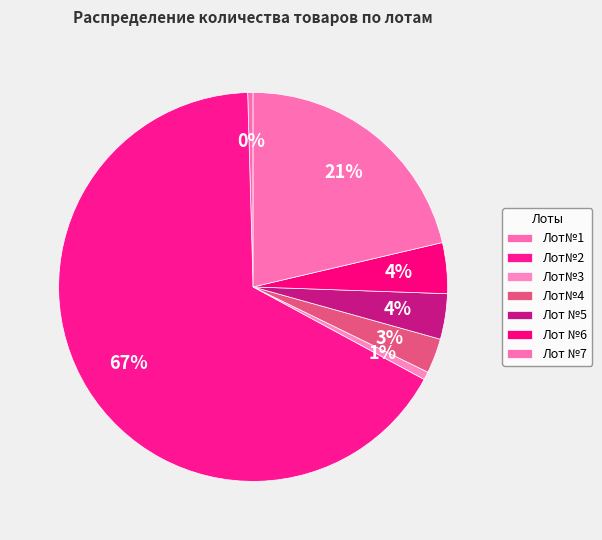

How many slices are in this pie chart?

7